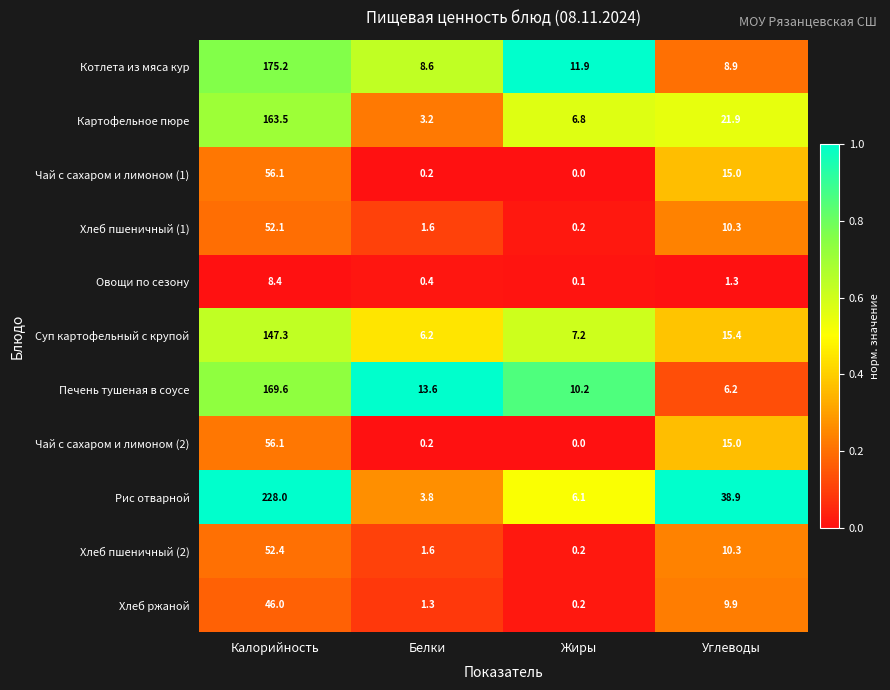

List the labels in order of Хлеб ржаной value, smallest first.

Жиры, Белки, Углеводы, Калорийность